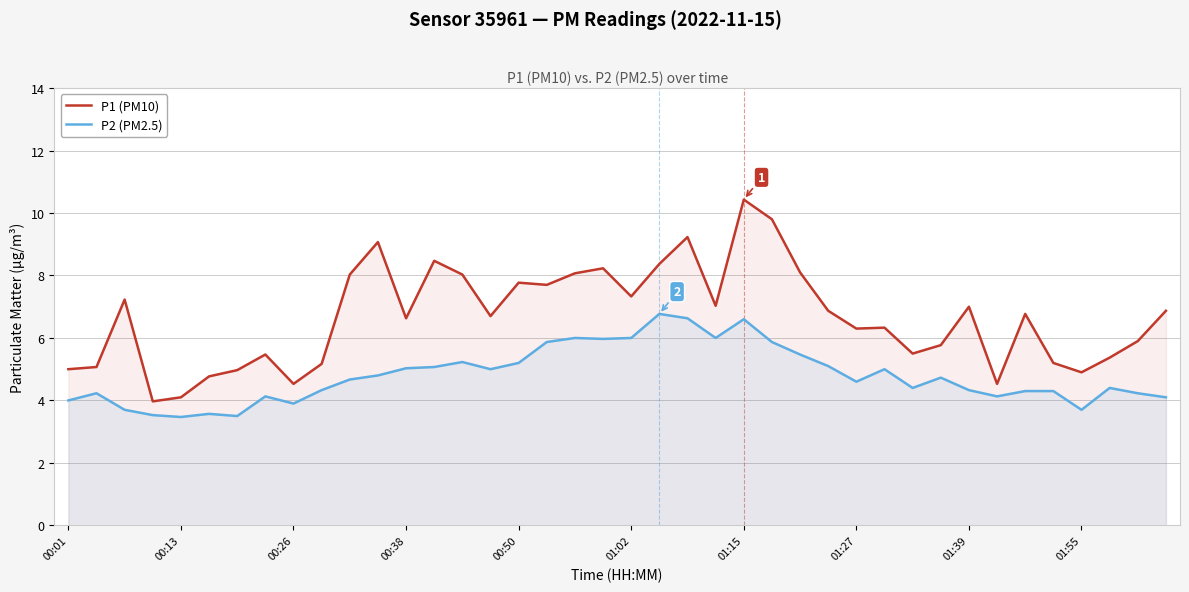

Reading left to right, what are all the values shown in this chart?

P1 (PM10): 5.0	5.1	7.2	4.0	4.1	4.8	5.0	5.5	4.5	5.2	8.0	9.1	6.6	8.5	8.0	6.7	7.8	7.7	8.1	8.2	7.3	8.4	9.2	7.0	10.4	9.8	8.1	6.9	6.3	6.3	5.5	5.8	7.0	4.5	6.8	5.2	4.9	5.4	5.9	6.9
P2 (PM2.5): 4.0	4.2	3.7	3.5	3.5	3.6	3.5	4.1	3.9	4.3	4.7	4.8	5.0	5.1	5.2	5.0	5.2	5.9	6.0	6.0	6.0	6.8	6.6	6.0	6.6	5.9	5.5	5.1	4.6	5.0	4.4	4.7	4.3	4.1	4.3	4.3	3.7	4.4	4.2	4.1